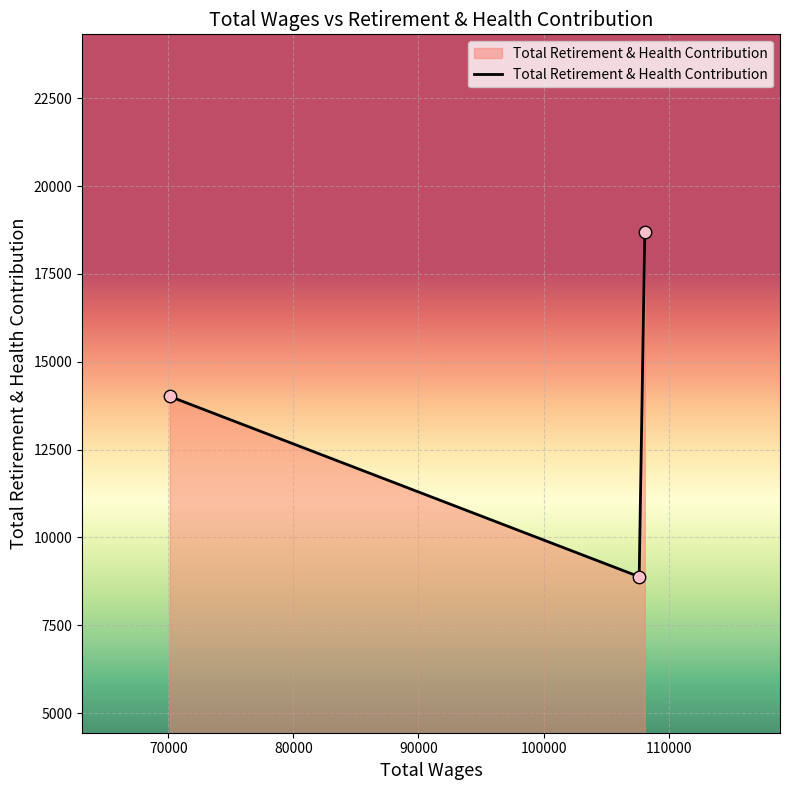

What is the smallest value displayed?

8881